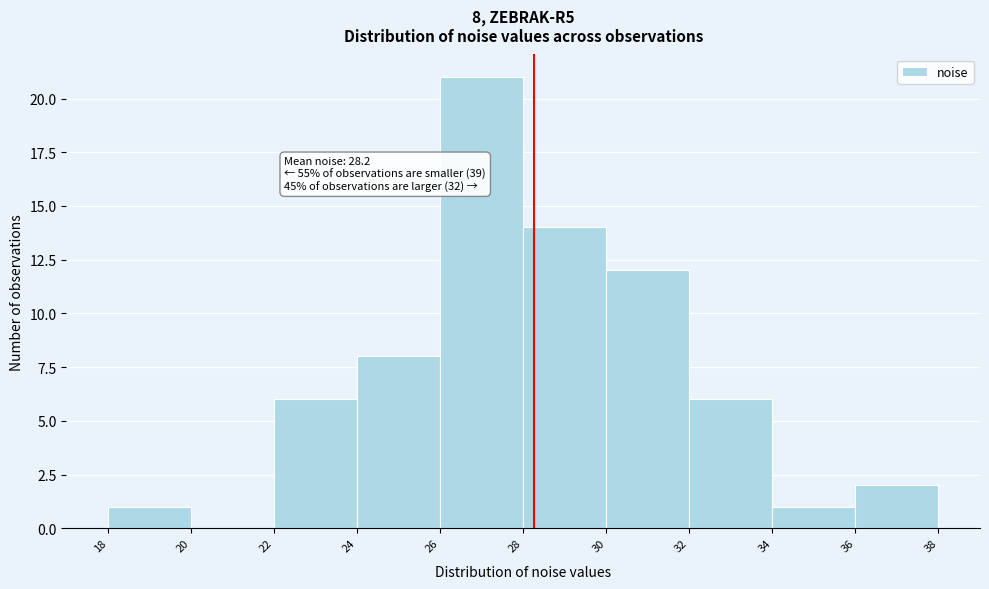

Over which range of the x-axis is the bar tallest?

26 to 28